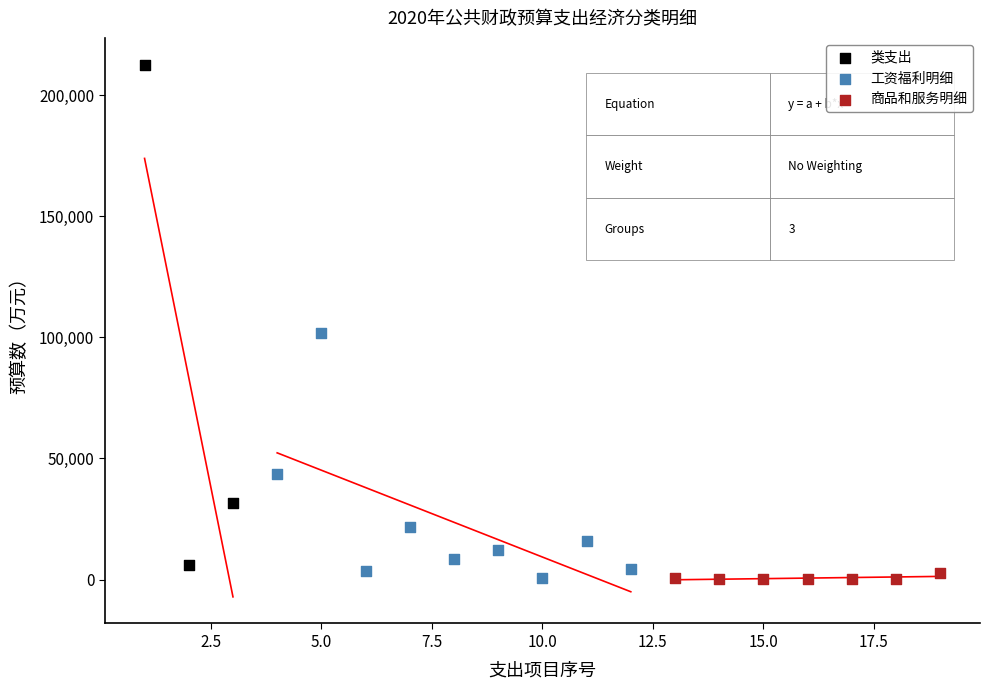

Which series has the largest Y range (max minus min)?

类支出